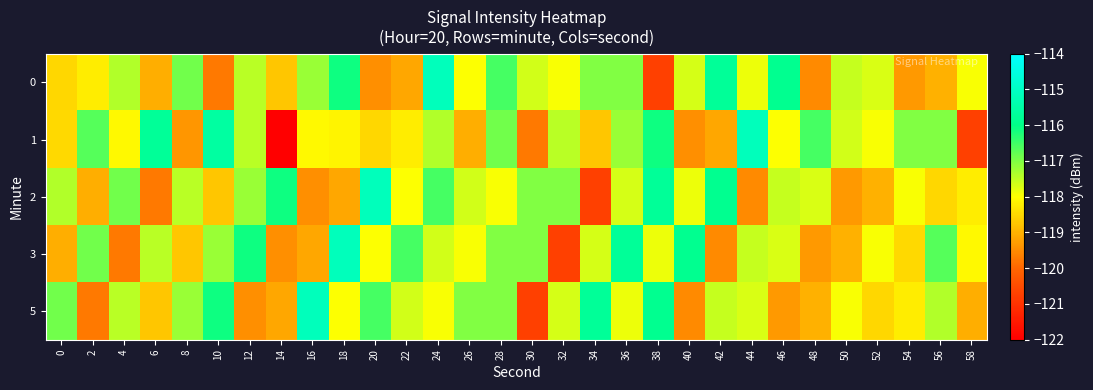

What is the difference between the highest and lowest values at 52?

1.3